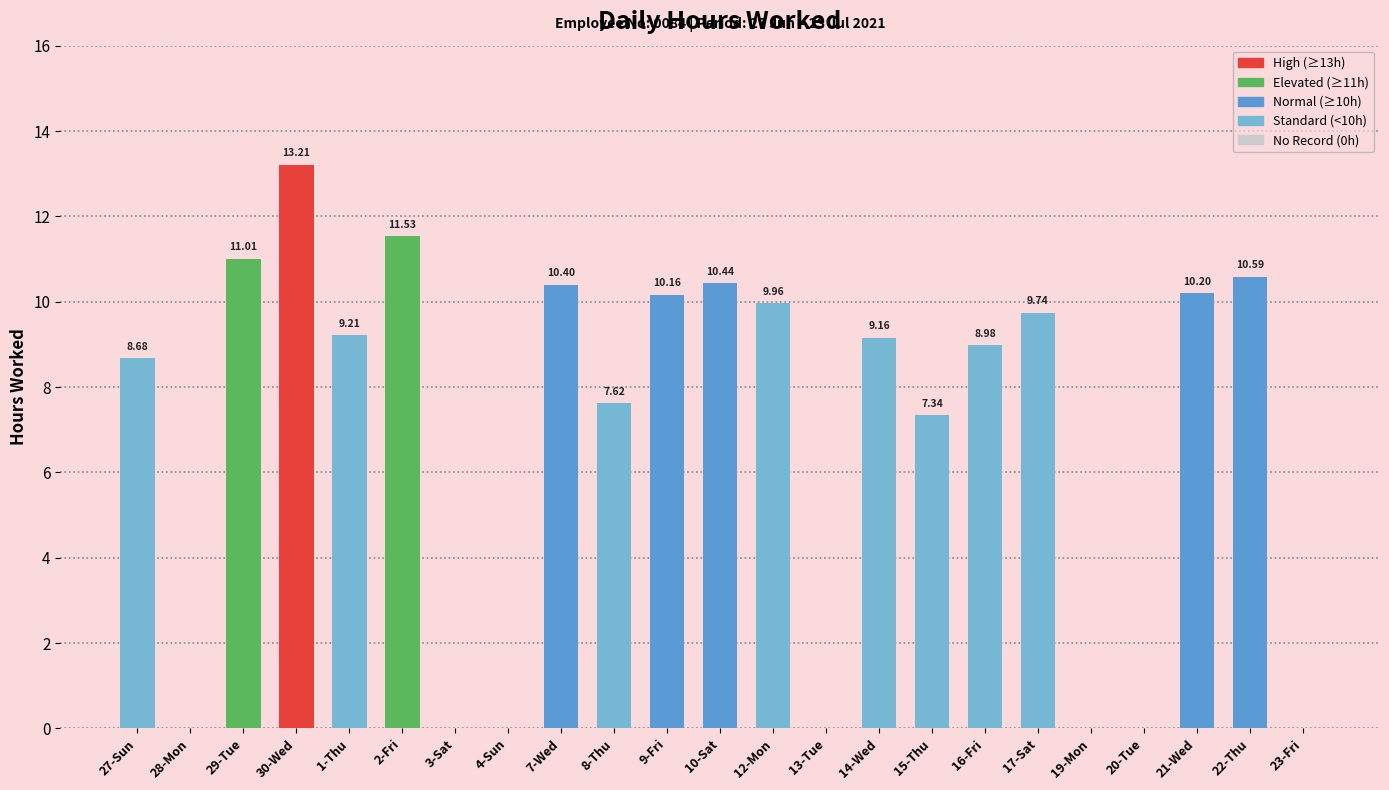

What is the sum of the values at 27-Sun and 14-Wed?

17.8